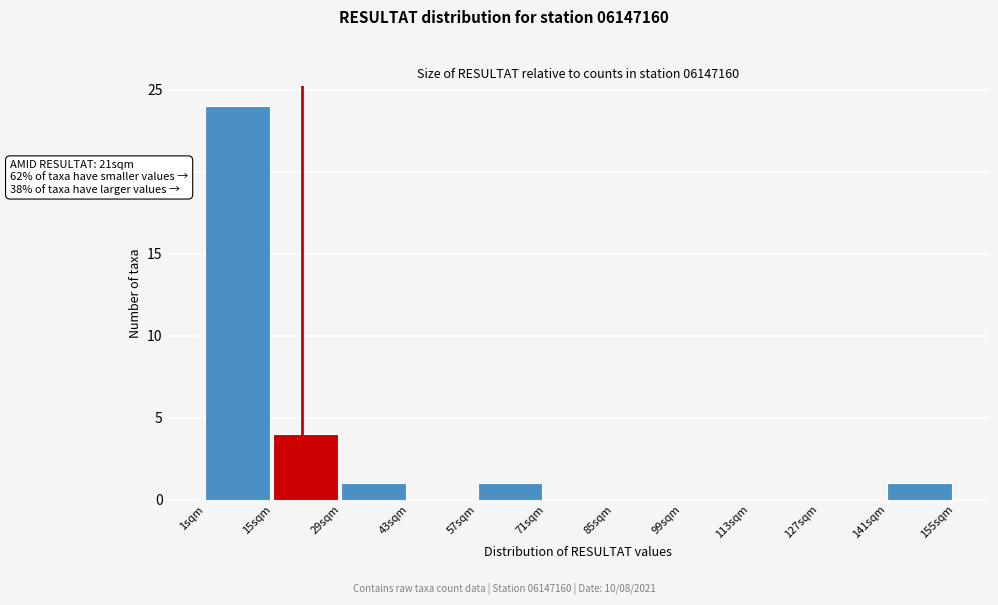

Over which range of the x-axis is the bar tallest?

1 to 15